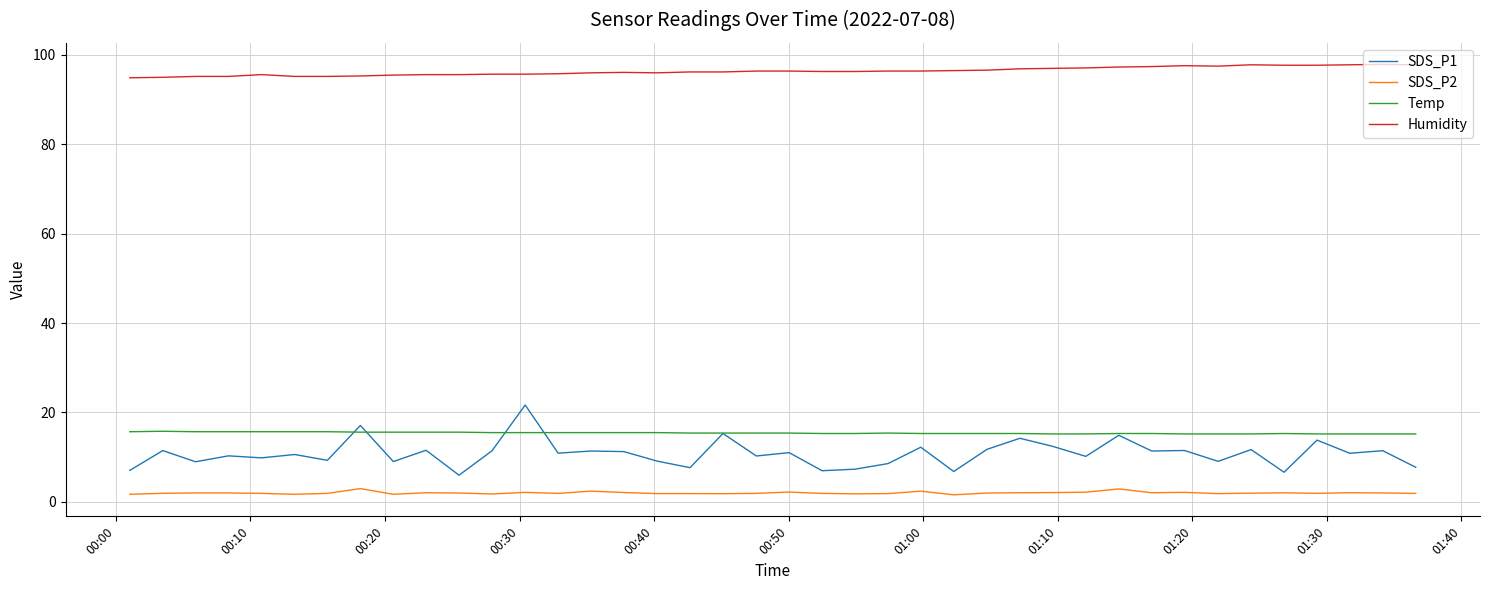

True or false: SDS_P1 and Humidity cross at least once.

False